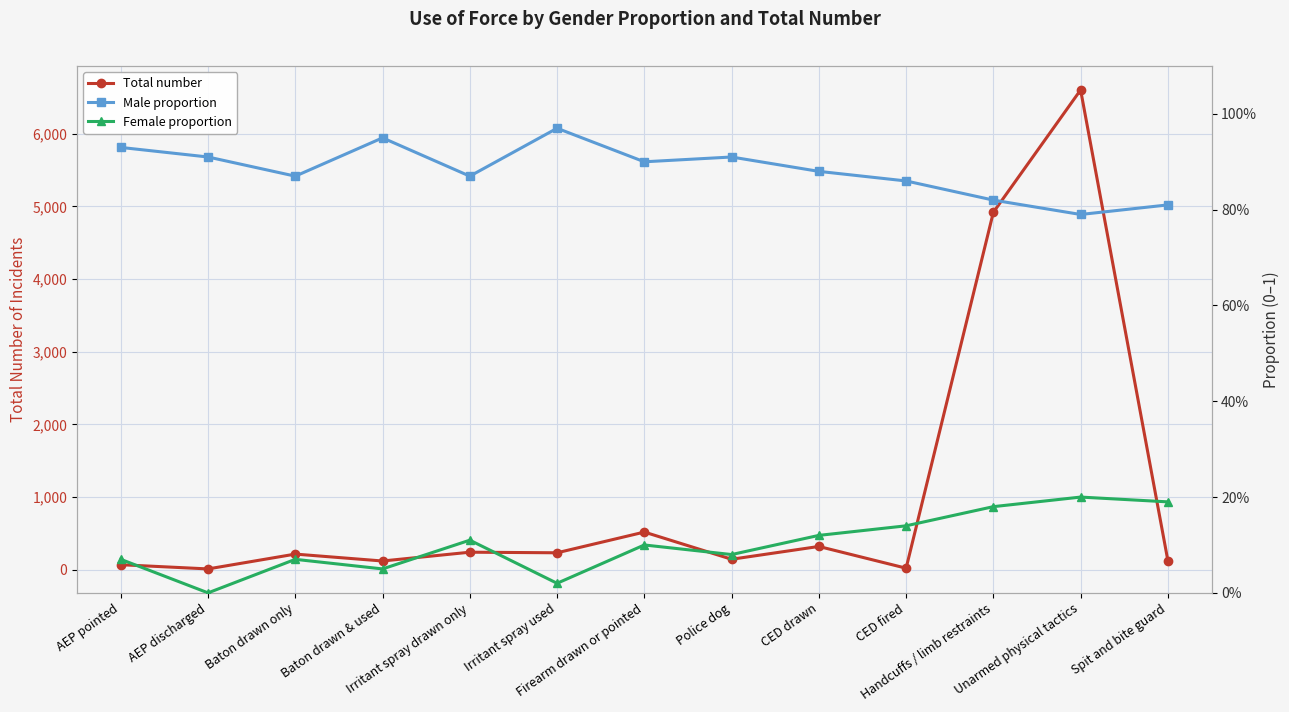

Which label corresponds to the smallest value in the chart?

AEP discharged